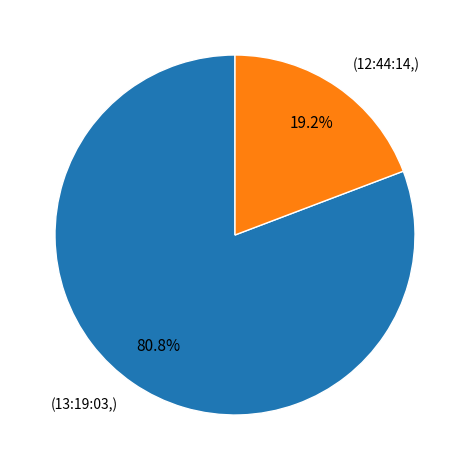

Which has a higher value, (12:44:14,) or (13:19:03,)?

(13:19:03,)